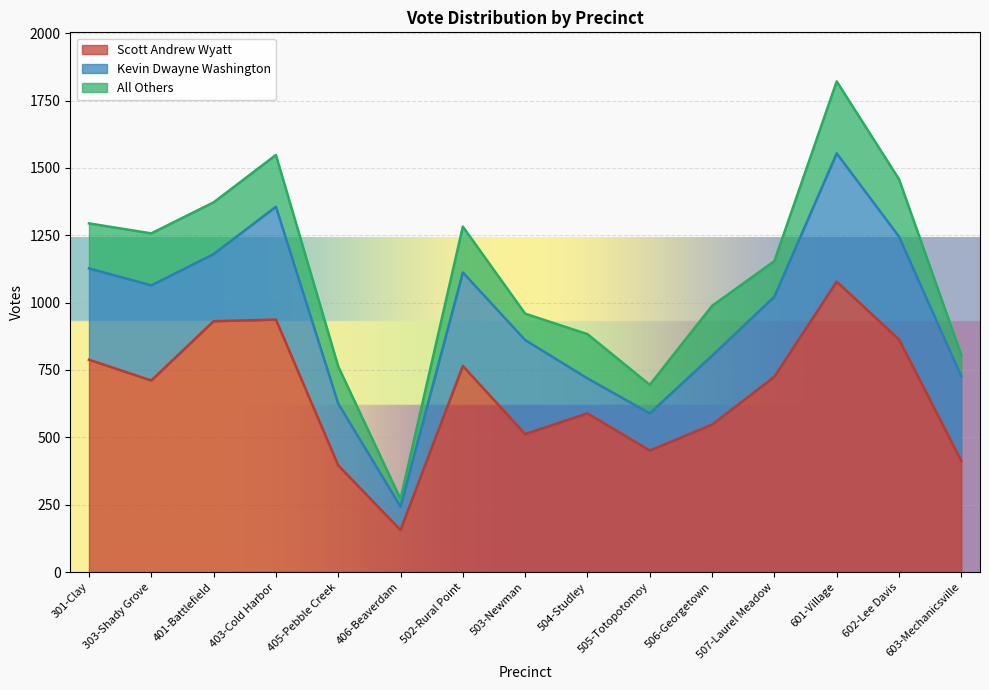

Which series changed the most between 502-Rural Point and 507-Laurel Meadow?

Kevin Dwayne Washington